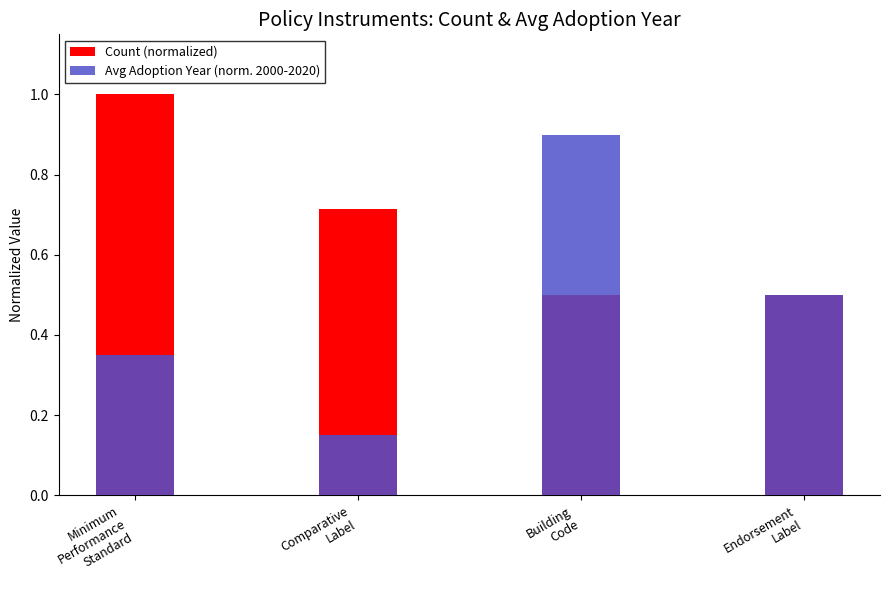

Is it true that Count (normalized) equals 0.9 at Building
Code?

False